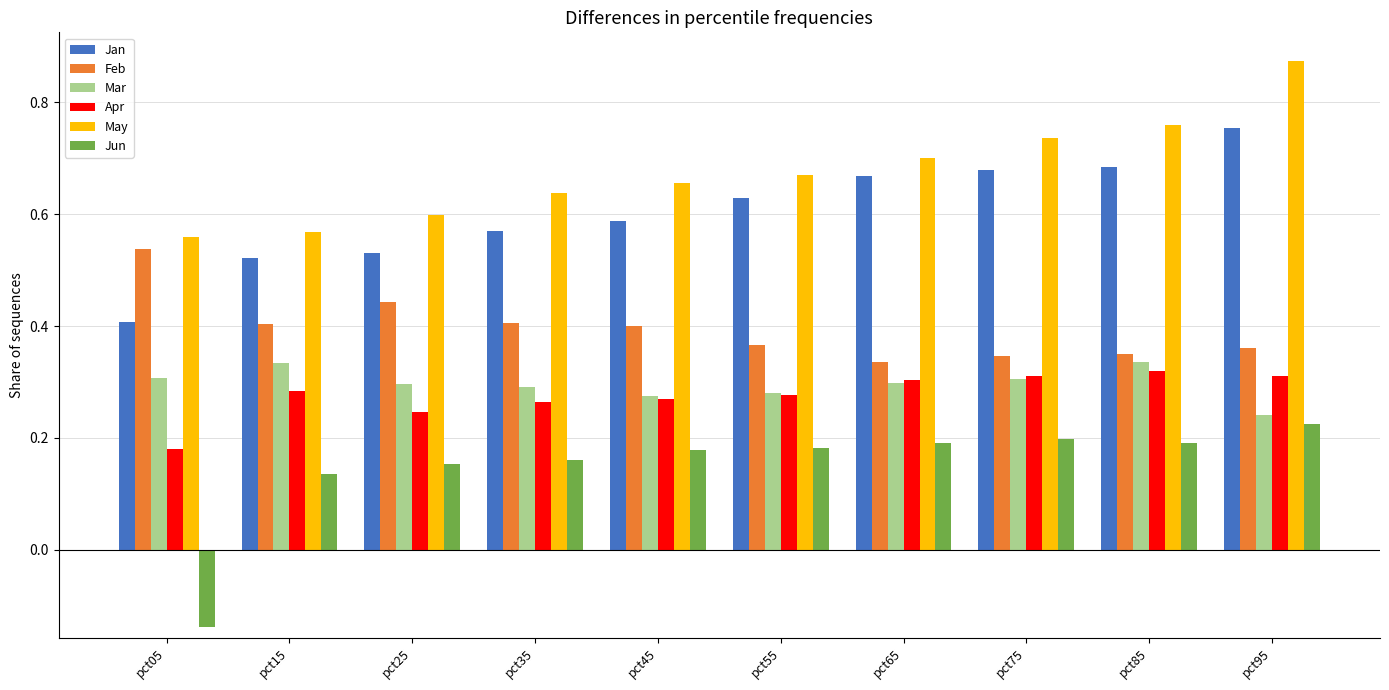

What are all the series names shown in the legend?

Jan, Feb, Mar, Apr, May, Jun